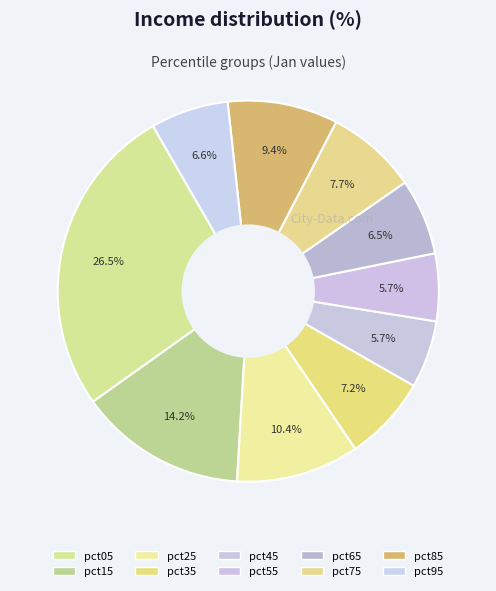

What percentage do pct85 and pct45 together represent?

15.1%